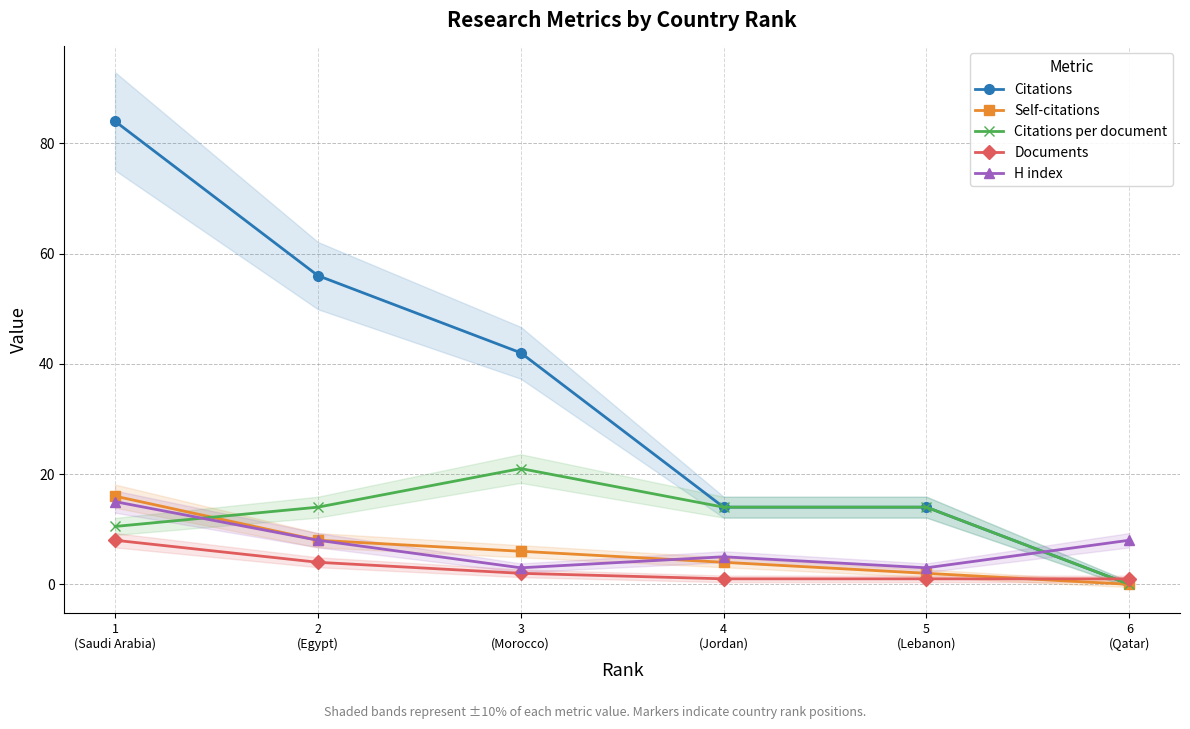

The Documents series shows 0.7 at 5
(Lebanon). True or false?

False